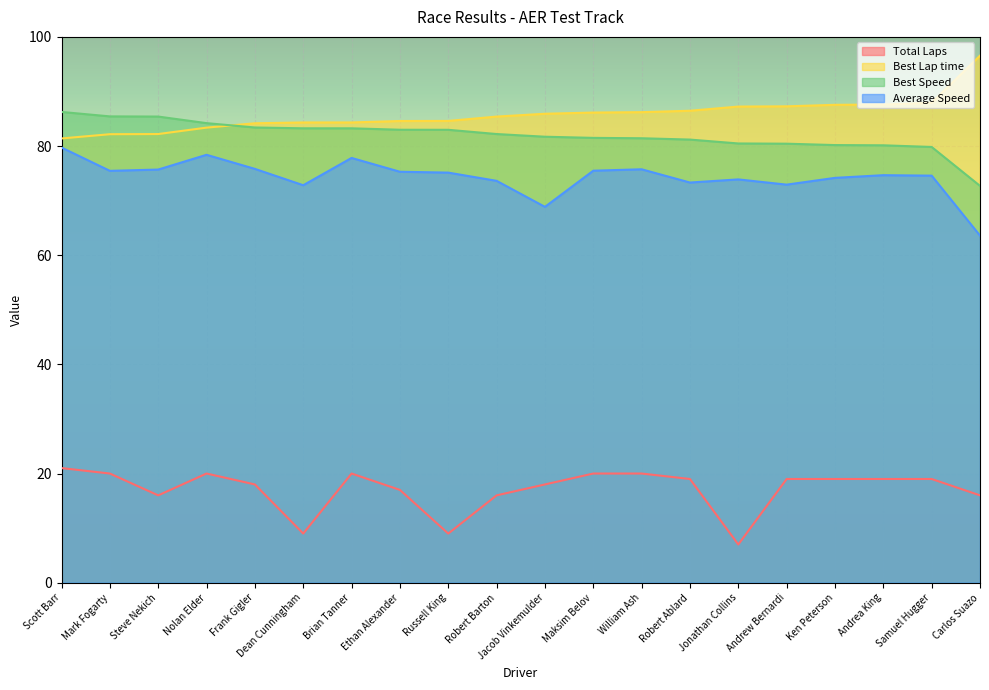

What is the label of the 15th point from the left?

Jonathan Collins